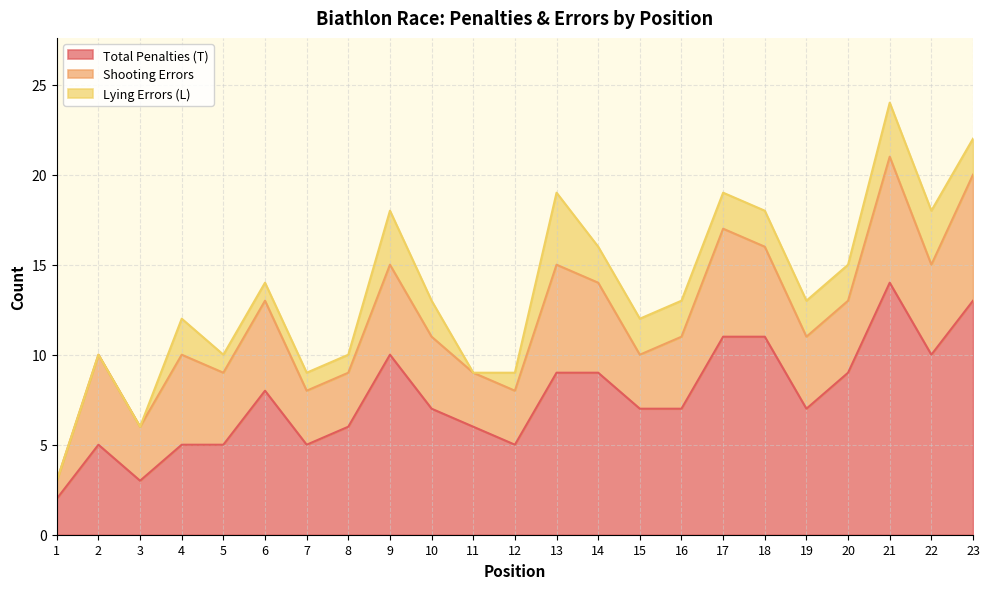

What is the difference between the Shooting Errors values at 14 and 12?

2